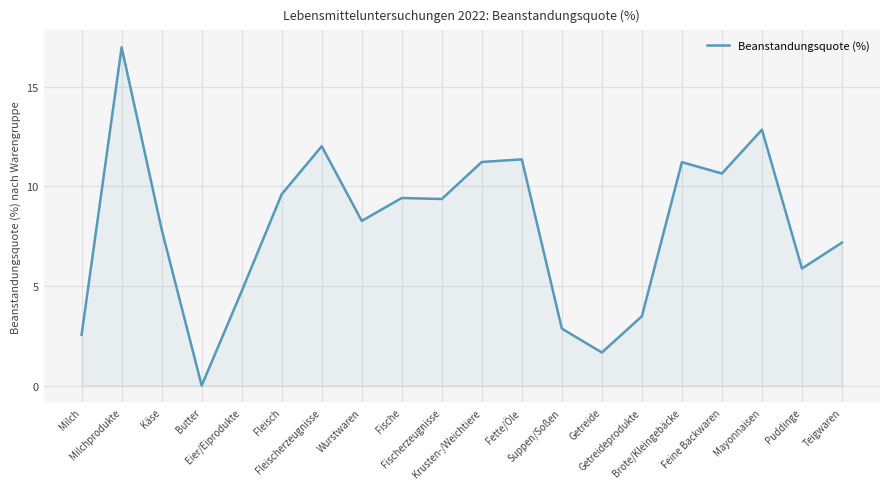

What is the maximum value shown in the chart?

17.0